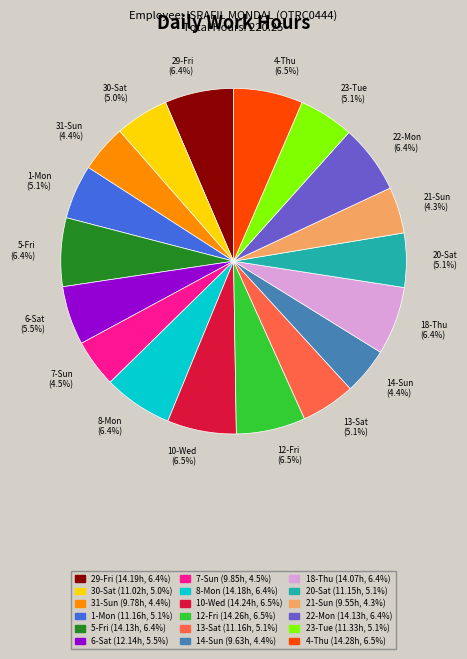

Does 13-Sat account for over 50% of the chart?

No